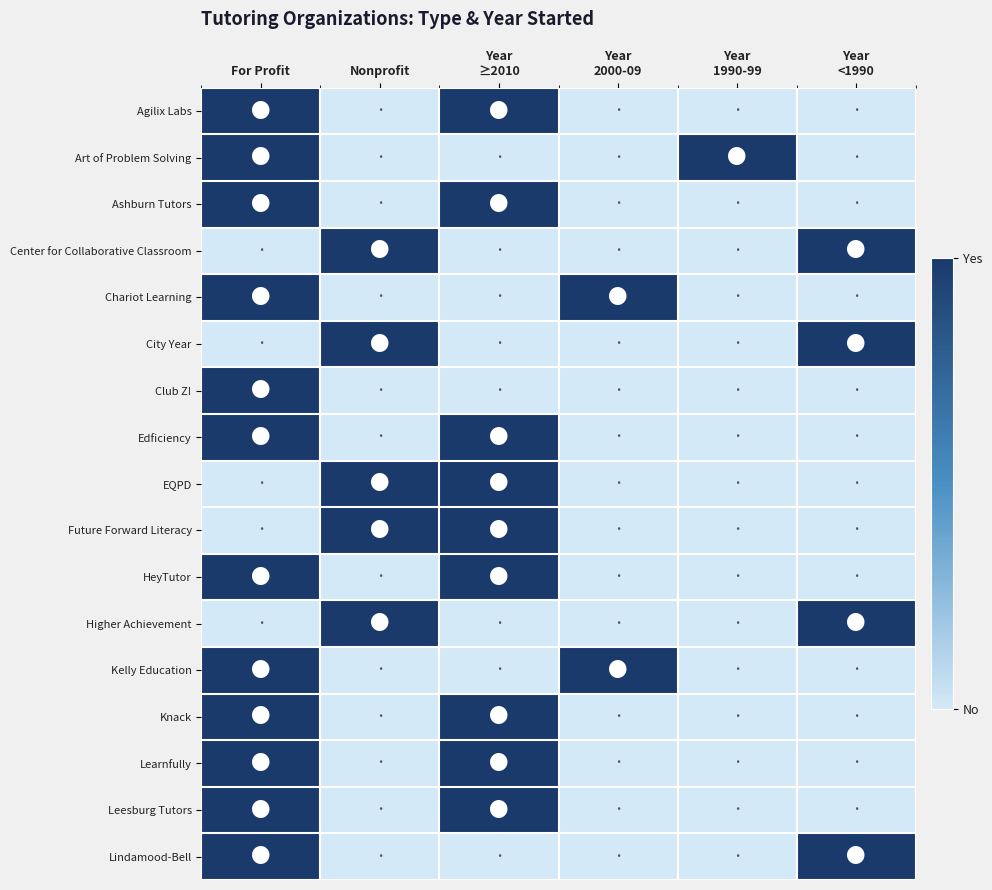

Reading right to left, list all the values displayed in this chart.

Agilix Labs: Year
<1990=0	Year
1990-99=0	Year
2000-09=0	Year
≥2010=1	Nonprofit=0	For Profit=1
Art of Problem Solving: Year
<1990=0	Year
1990-99=1	Year
2000-09=0	Year
≥2010=0	Nonprofit=0	For Profit=1
Ashburn Tutors: Year
<1990=0	Year
1990-99=0	Year
2000-09=0	Year
≥2010=1	Nonprofit=0	For Profit=1
Center for Collaborative Classroom: Year
<1990=1	Year
1990-99=0	Year
2000-09=0	Year
≥2010=0	Nonprofit=1	For Profit=0
Chariot Learning: Year
<1990=0	Year
1990-99=0	Year
2000-09=1	Year
≥2010=0	Nonprofit=0	For Profit=1
City Year: Year
<1990=1	Year
1990-99=0	Year
2000-09=0	Year
≥2010=0	Nonprofit=1	For Profit=0
Club Z!: Year
<1990=0	Year
1990-99=0	Year
2000-09=0	Year
≥2010=0	Nonprofit=0	For Profit=1
Edficiency: Year
<1990=0	Year
1990-99=0	Year
2000-09=0	Year
≥2010=1	Nonprofit=0	For Profit=1
EQPD: Year
<1990=0	Year
1990-99=0	Year
2000-09=0	Year
≥2010=1	Nonprofit=1	For Profit=0
Future Forward Literacy: Year
<1990=0	Year
1990-99=0	Year
2000-09=0	Year
≥2010=1	Nonprofit=1	For Profit=0
HeyTutor: Year
<1990=0	Year
1990-99=0	Year
2000-09=0	Year
≥2010=1	Nonprofit=0	For Profit=1
Higher Achievement: Year
<1990=1	Year
1990-99=0	Year
2000-09=0	Year
≥2010=0	Nonprofit=1	For Profit=0
Kelly Education: Year
<1990=0	Year
1990-99=0	Year
2000-09=1	Year
≥2010=0	Nonprofit=0	For Profit=1
Knack: Year
<1990=0	Year
1990-99=0	Year
2000-09=0	Year
≥2010=1	Nonprofit=0	For Profit=1
Learnfully: Year
<1990=0	Year
1990-99=0	Year
2000-09=0	Year
≥2010=1	Nonprofit=0	For Profit=1
Leesburg Tutors: Year
<1990=0	Year
1990-99=0	Year
2000-09=0	Year
≥2010=1	Nonprofit=0	For Profit=1
Lindamood-Bell: Year
<1990=1	Year
1990-99=0	Year
2000-09=0	Year
≥2010=0	Nonprofit=0	For Profit=1